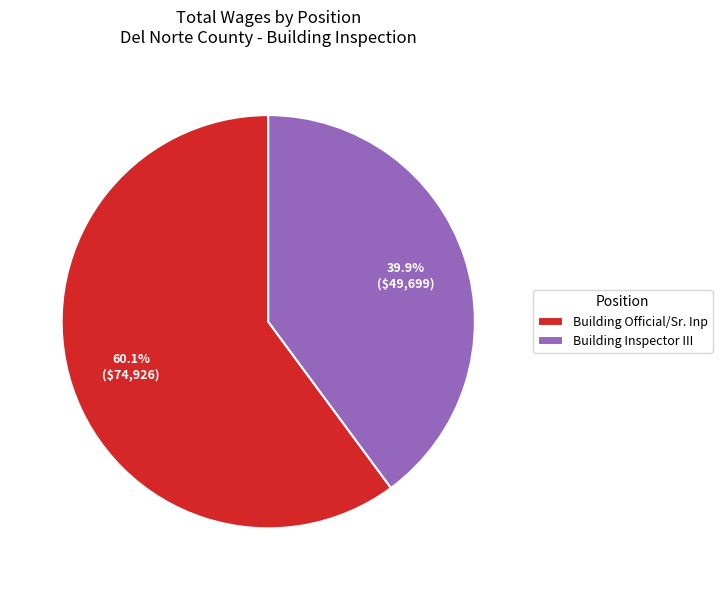

Rank the categories by value from highest to lowest.

Building Official/Sr. Inp, Building Inspector III